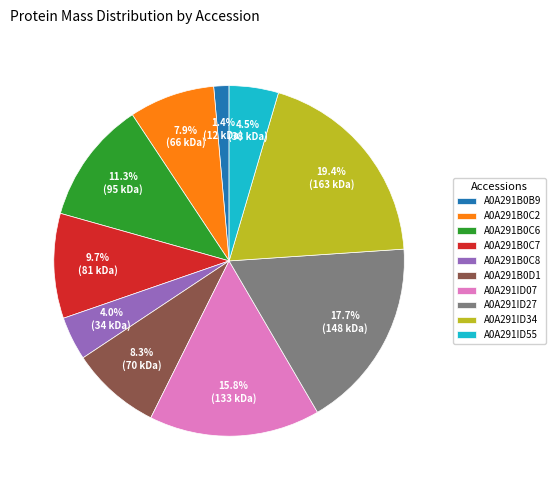

Between A0A291B0C2 and A0A291B0C6, which is larger?

A0A291B0C6